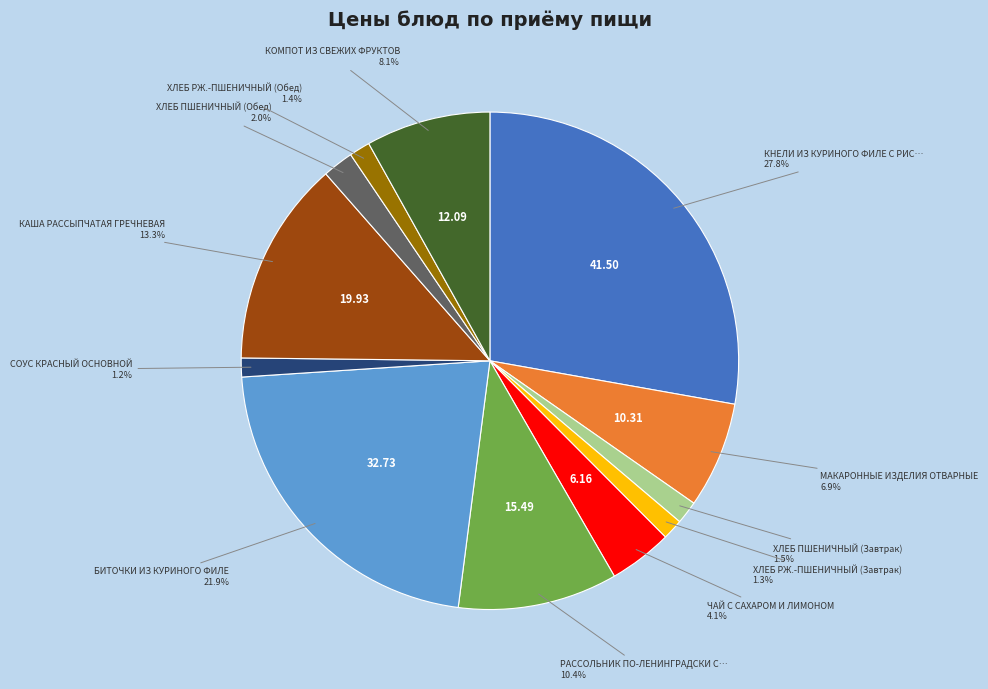

How many segments does this pie chart have?

12